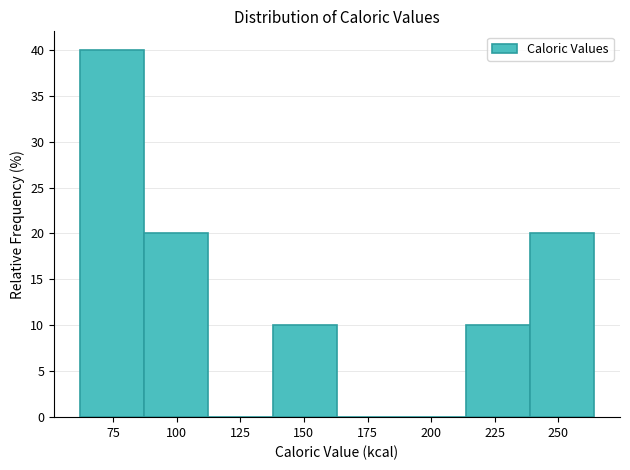

Which range on the x-axis has the tallest bar?

60 to 85